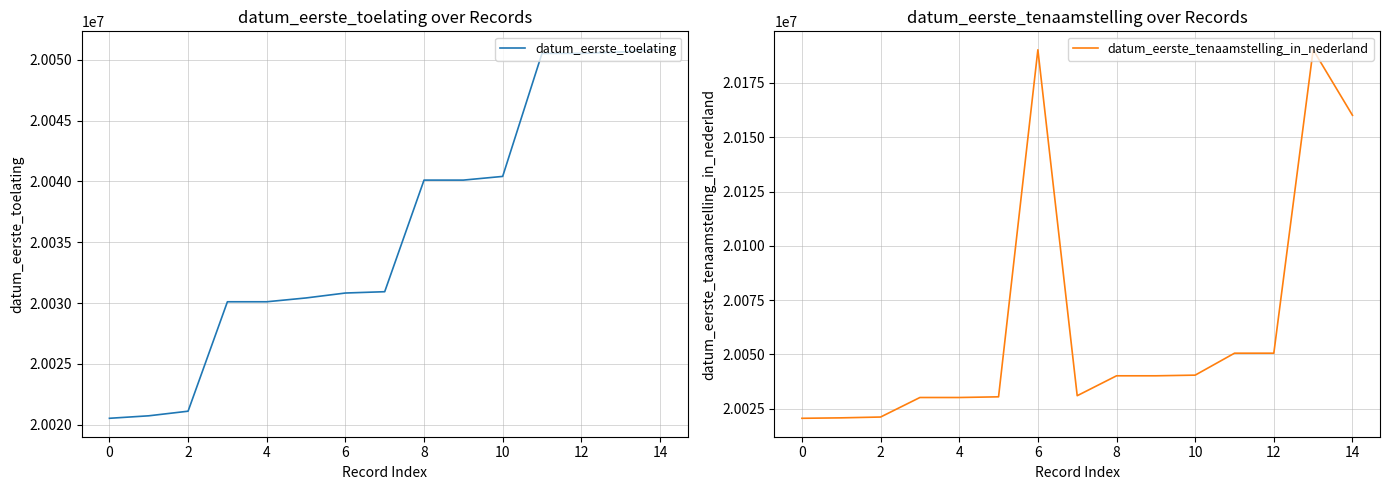

What is the lowest value of the datum_eerste_toelating series?

20020524